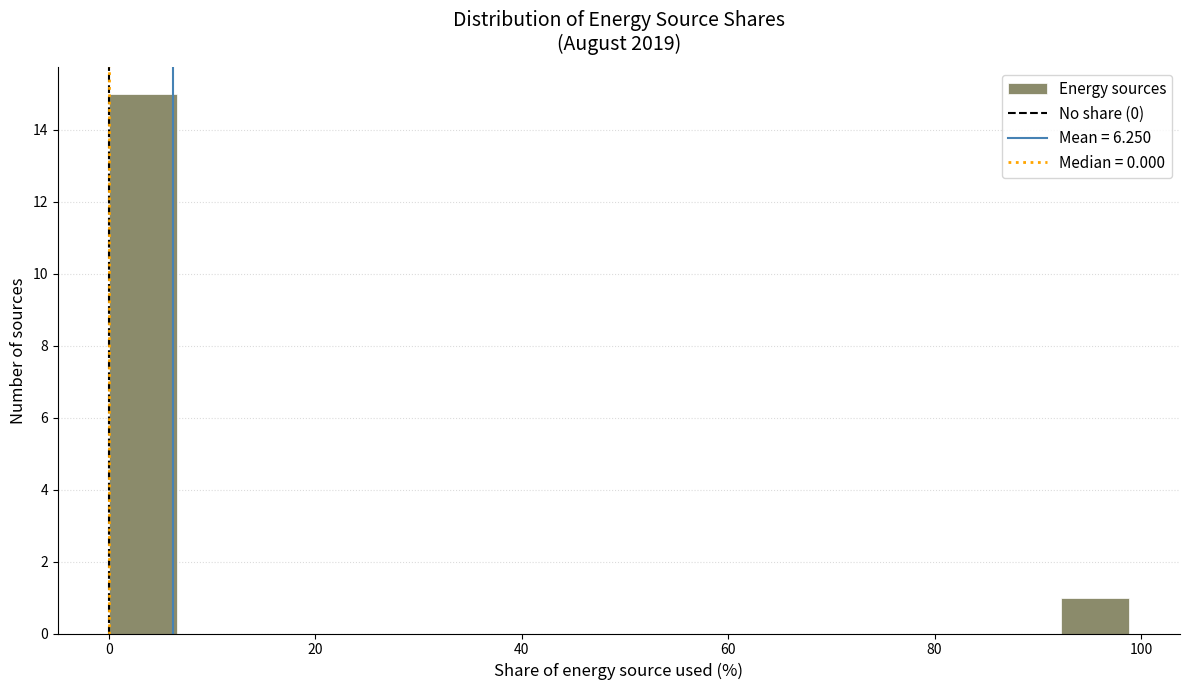

Around what value on the x-axis is the tallest bar? Give the approximate position of its centre, as read against the axis.

4